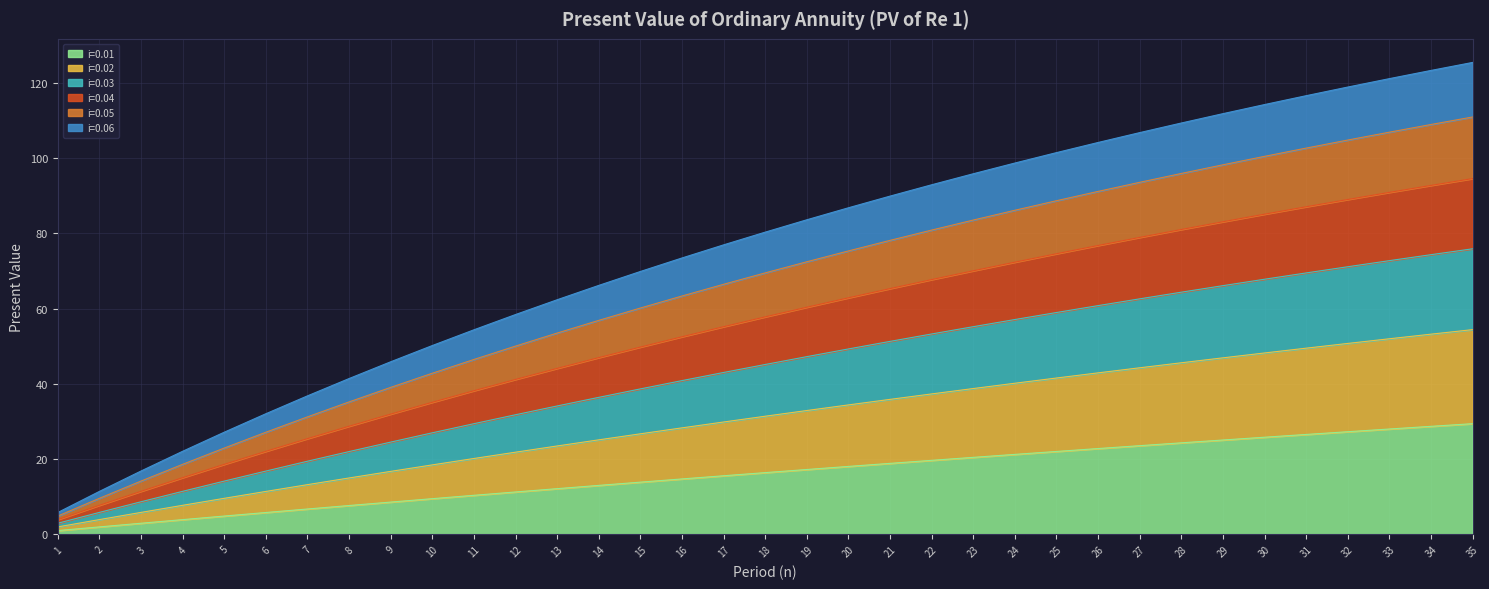

The value of i=0.01 at 18 is 16.4. True or false?

True